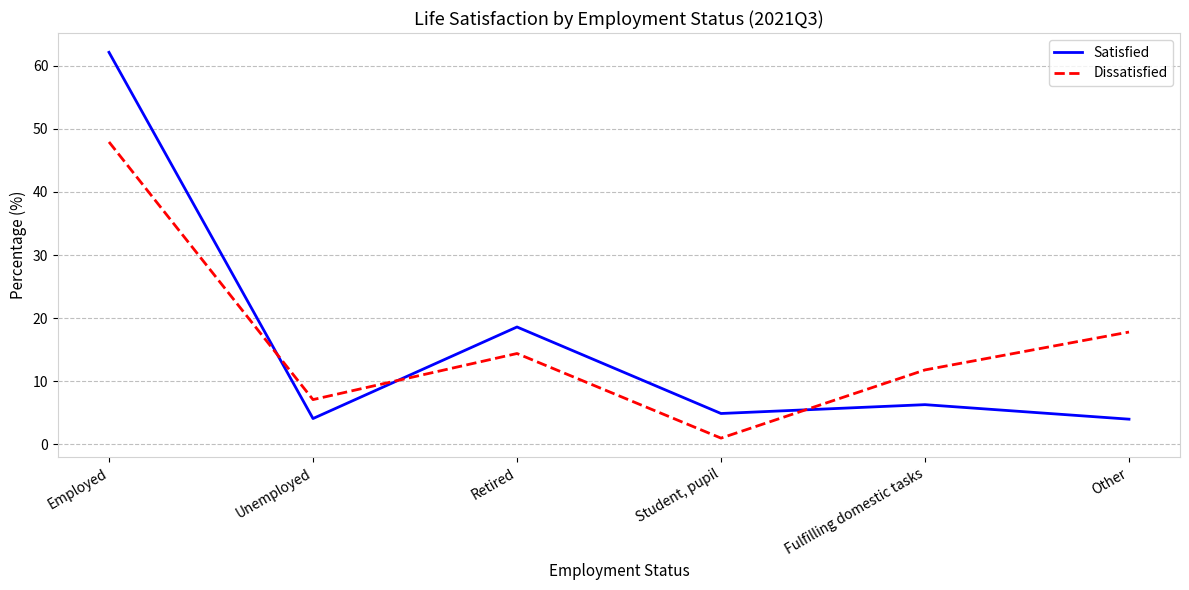

Which series changed the most between Employed and Fulfilling domestic tasks?

Satisfied